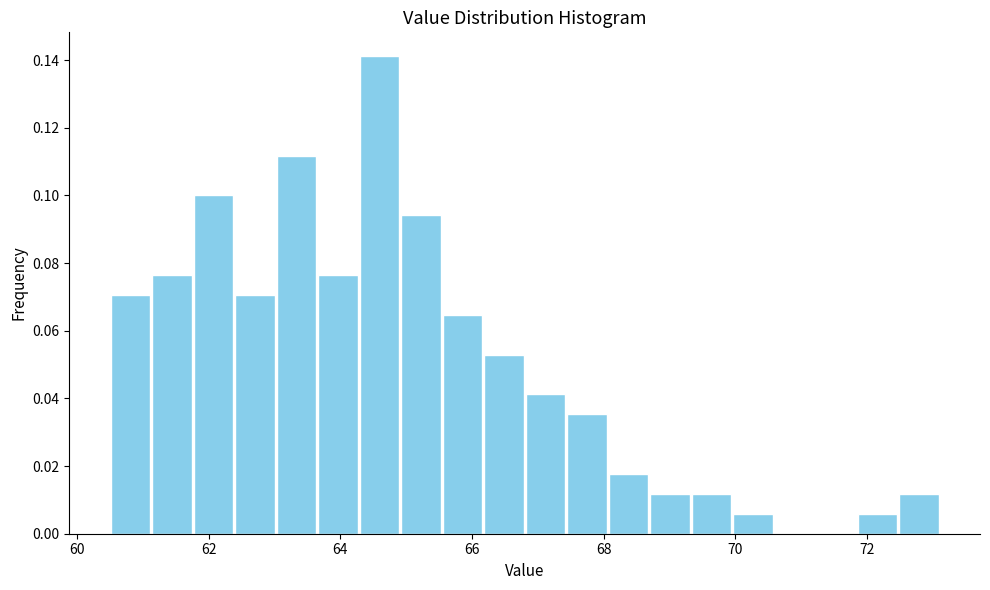

Read against the x-axis, roughly where is the centre of the tallest bar?

64.6